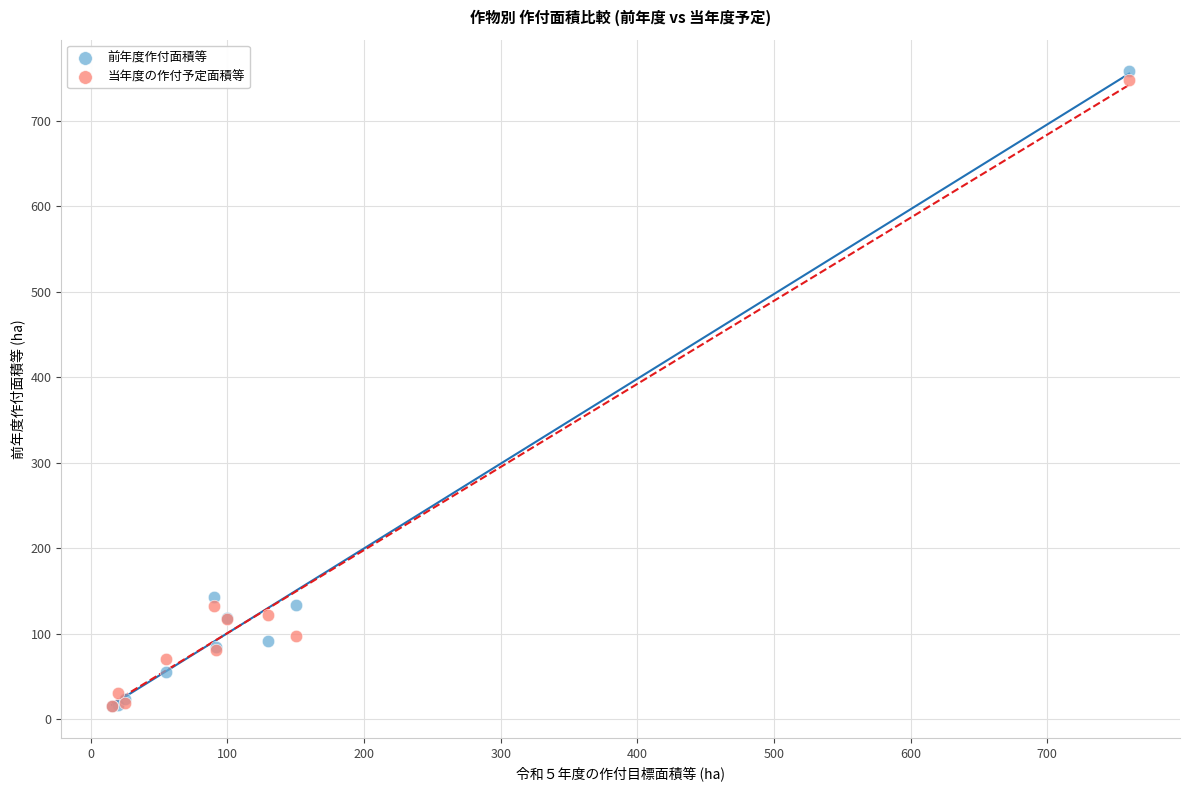

In the 前年度作付面積等 series, what Y value is closest to 386?

143.2